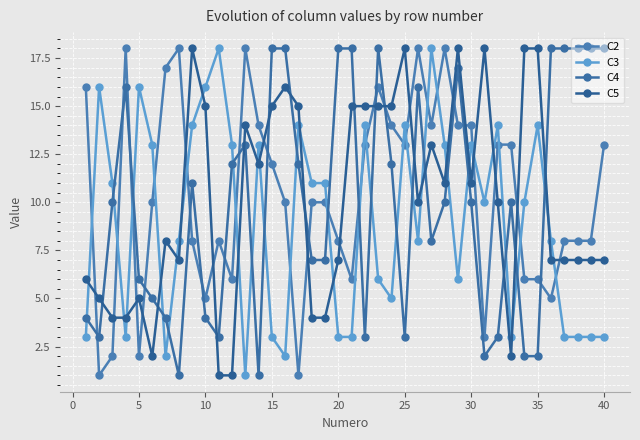

What is the value of the C5 point at the 20th from the left?

7